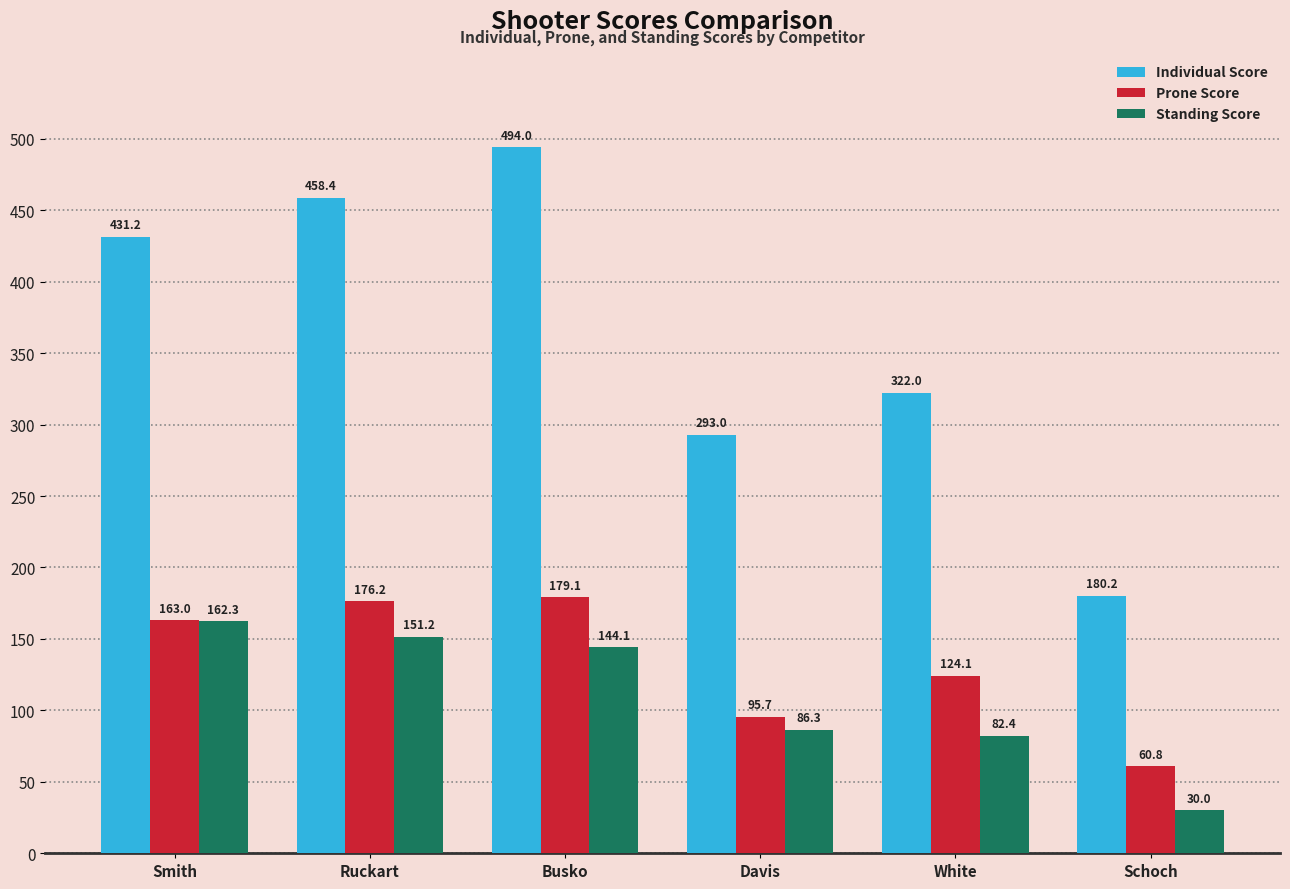

What is the greatest value displayed?

494.0